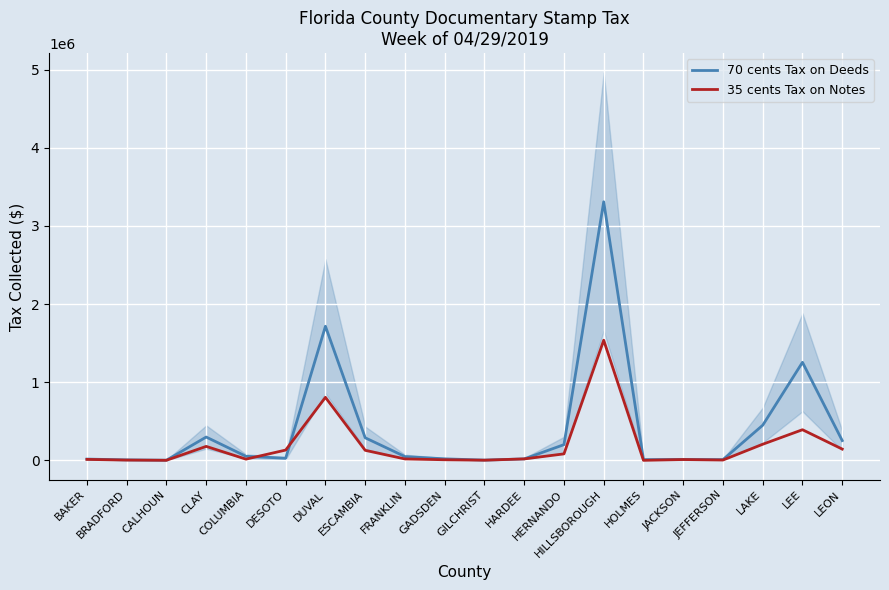

Which series ends up on top after the final intersection of 35 cents Tax on Notes and 70 cents Tax on Deeds?

70 cents Tax on Deeds